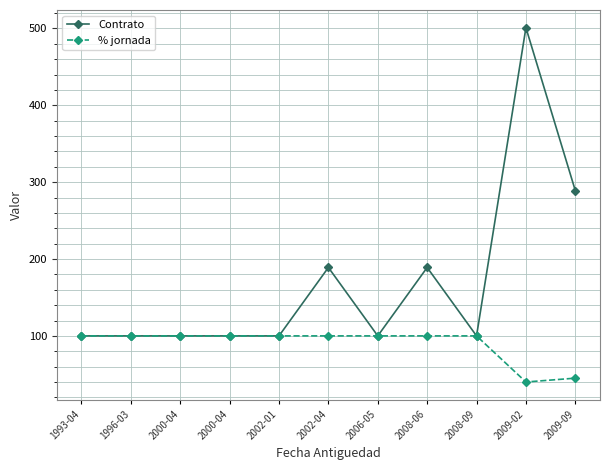

At which label is Contrato closest to 300?

2009-09